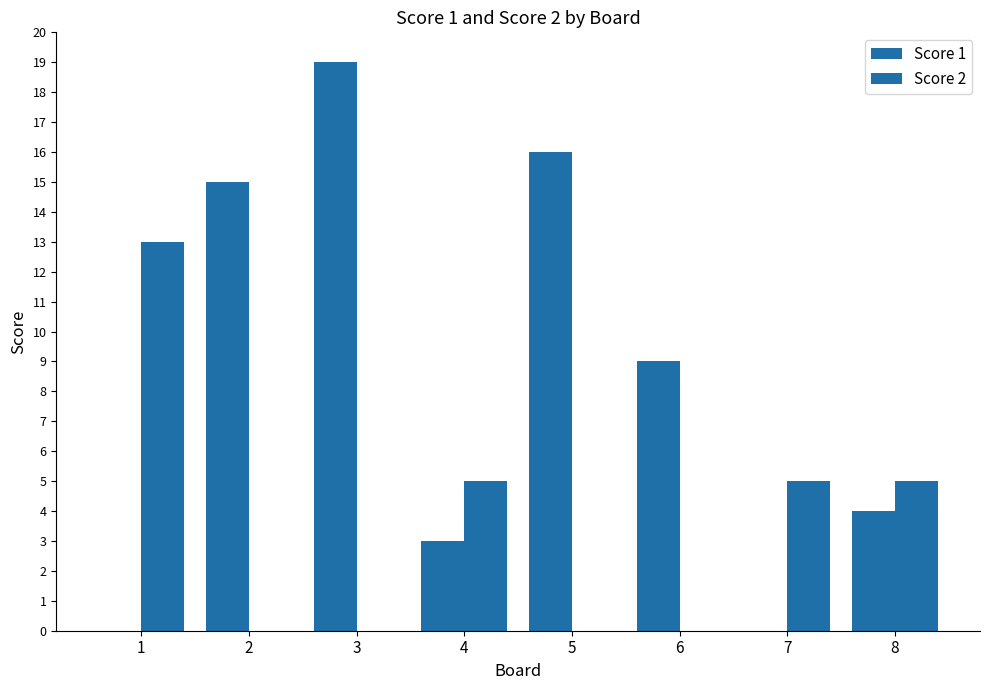

How many groups of bars are there?

8